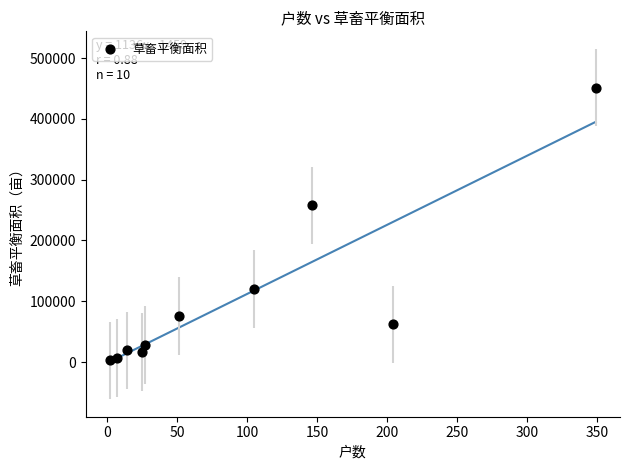

What Y value in the scatter plot is closest to 227090?

257628